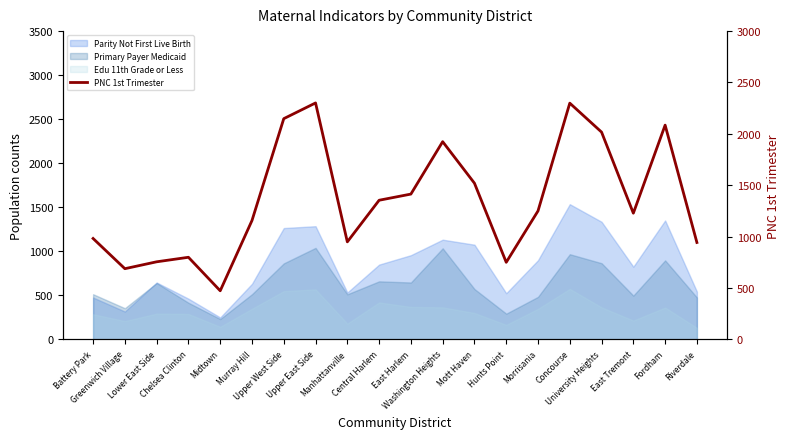

Reading left to right, transcribe all the data shown in this chart.

982	688	755	799	473	1157	2148	2301	949	1354	1414	1924	1520	750	1250	2299	2017	1228	2085	943